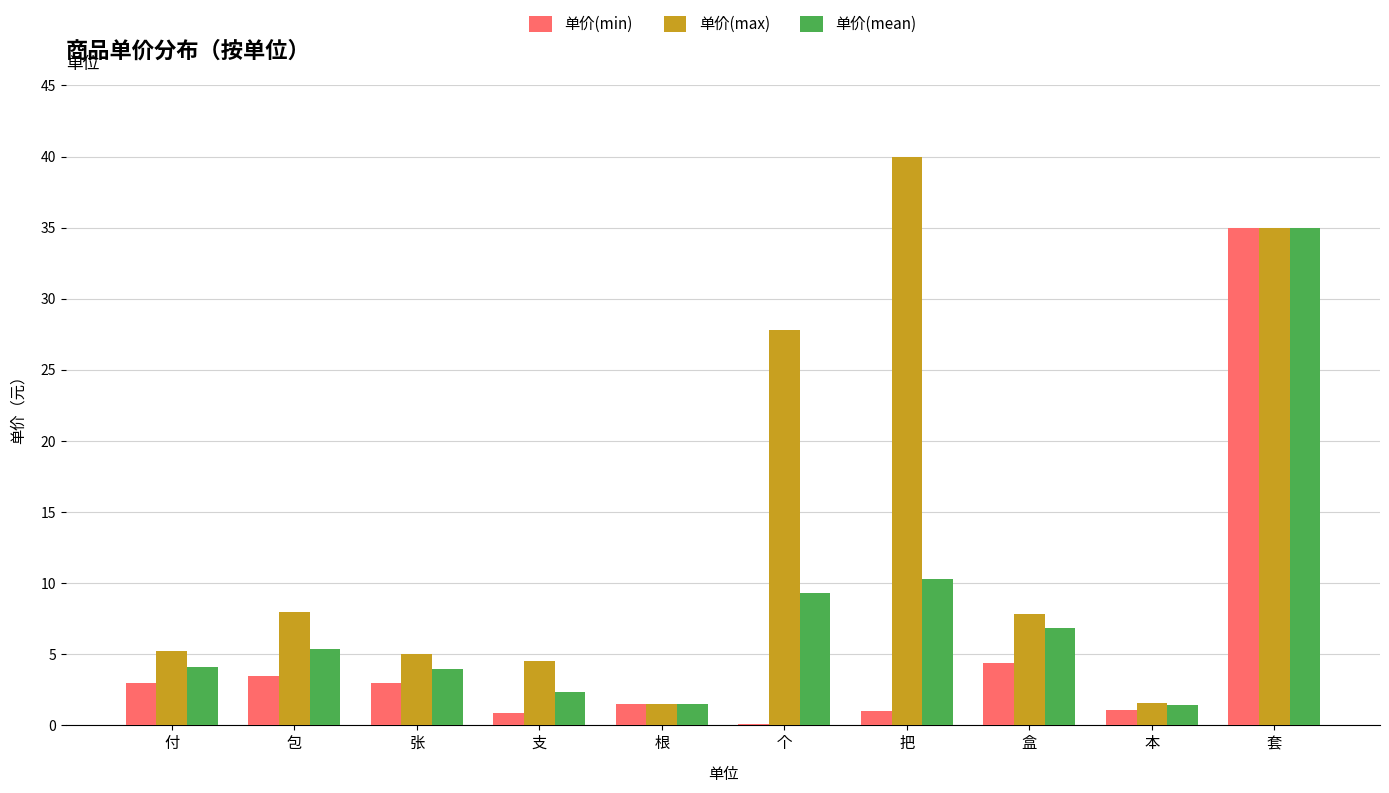

At which label is 单价(max) closest to 20?

个